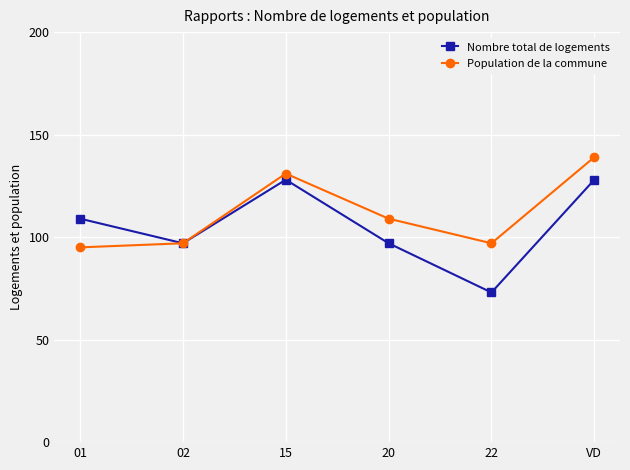

Rank the series by their maximum value, from highest to lowest.

Population de la commune, Nombre total de logements